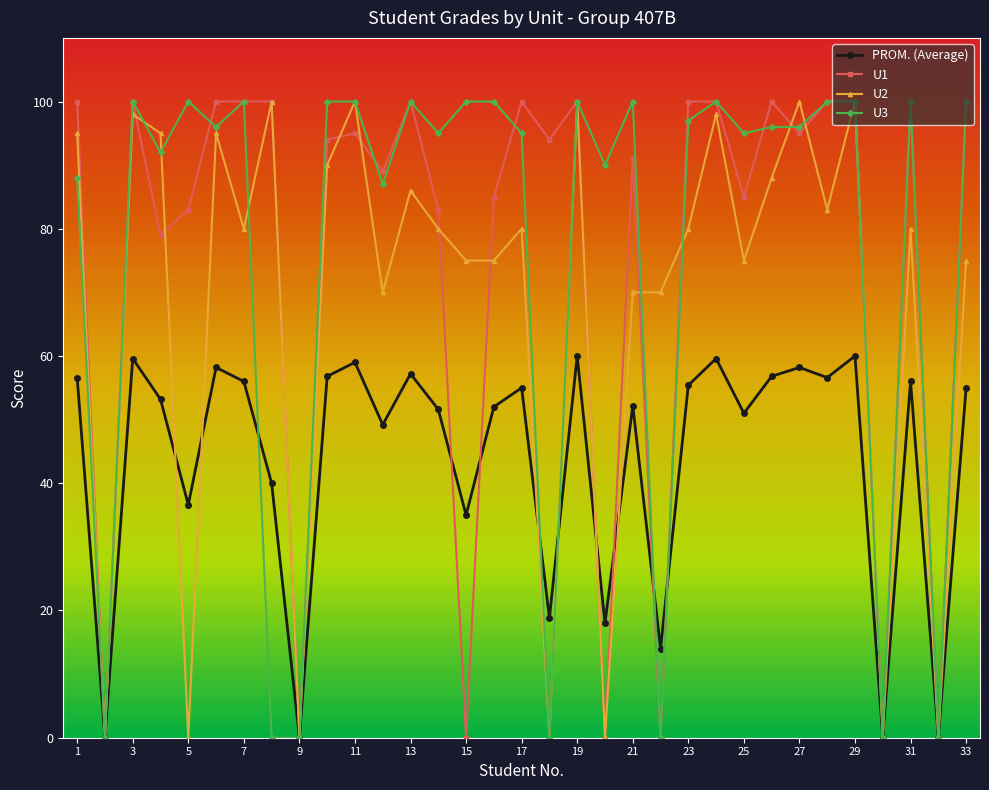

What is the value of the PROM. (Average) point at the 31st from the left?

56.0